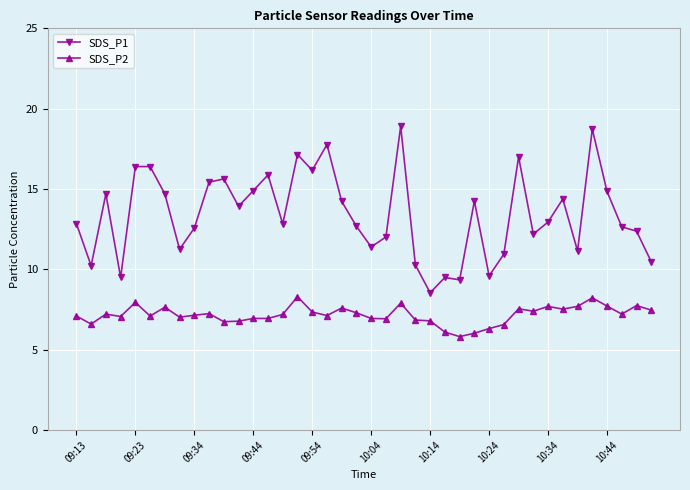

What is the smallest value displayed?

5.8